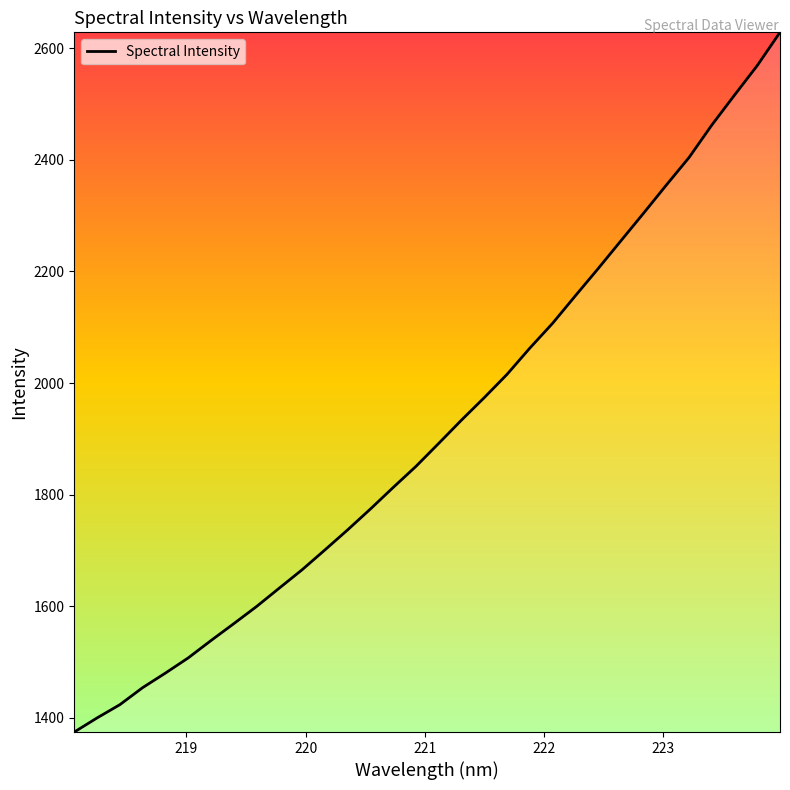

What is the difference between the maximum and minimum values?

1254.2